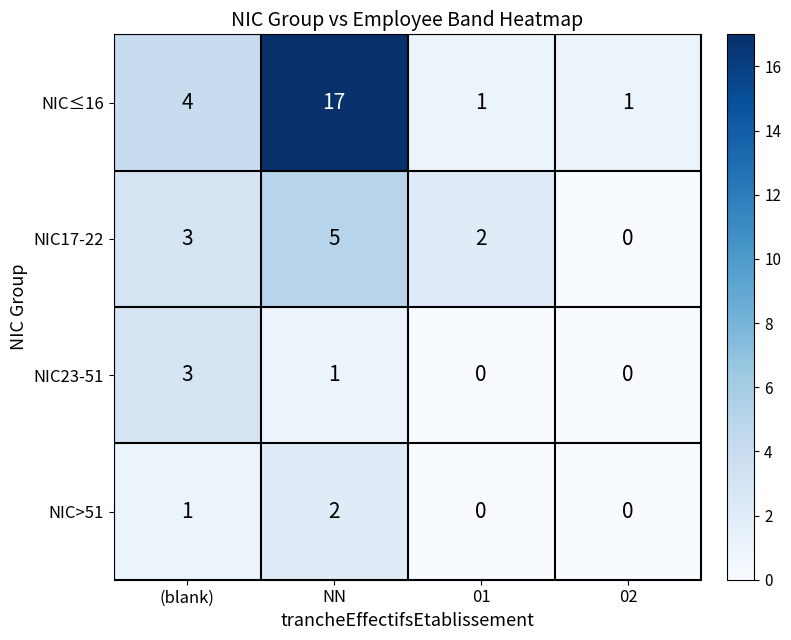

Count the number of categories in the chart.

4